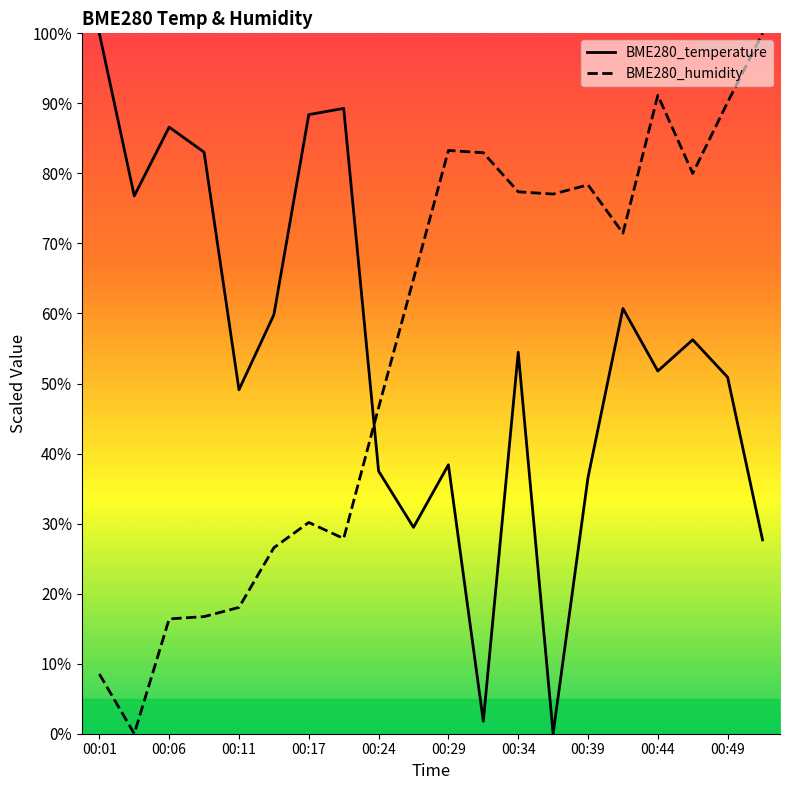

Is the value of BME280_temperature at 00:29 greater than the value of BME280_humidity at 00:44?

No